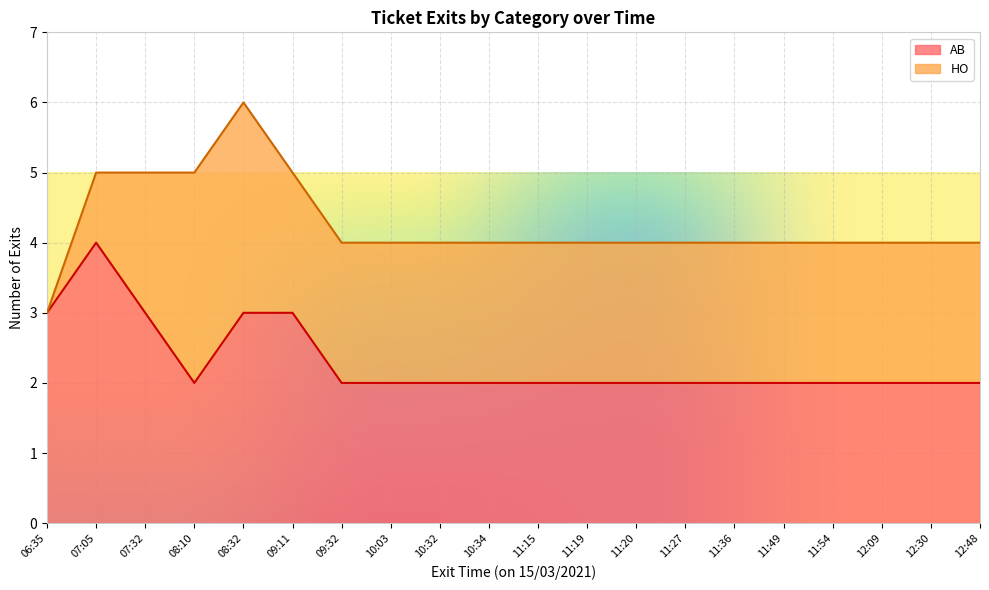

What is the difference between the maximum and minimum values?

2